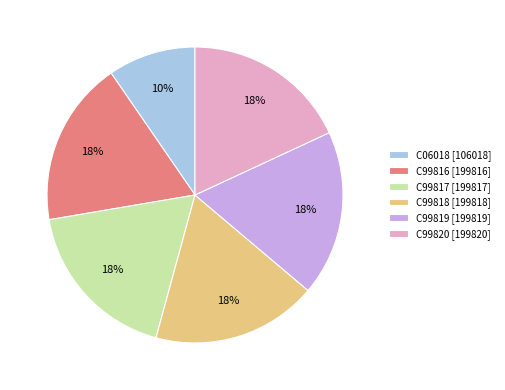

Count the number of slices in the pie.

6